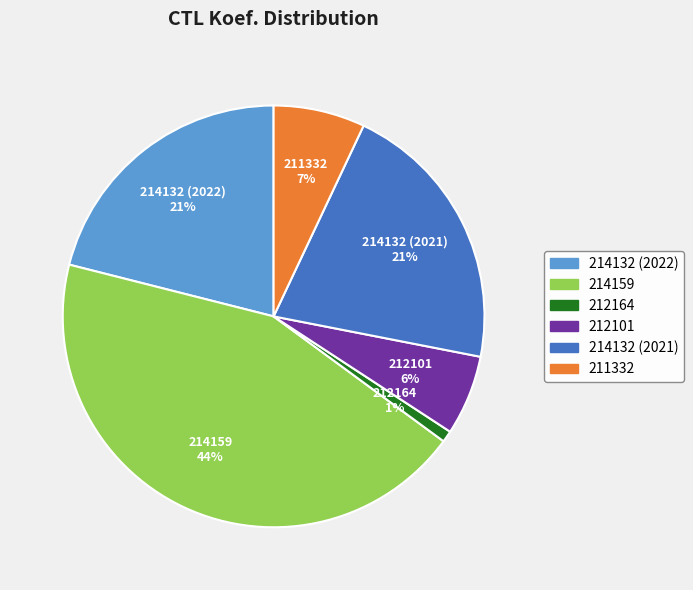

To the nearest percent, what percentage of the pie is 212164?

1%